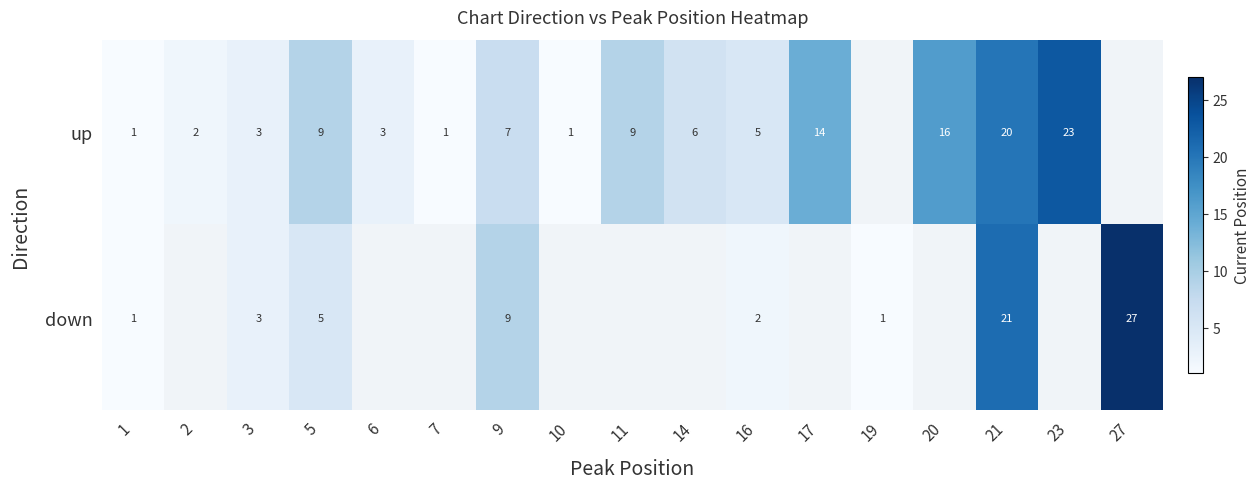

How many categories are shown in the chart?

17